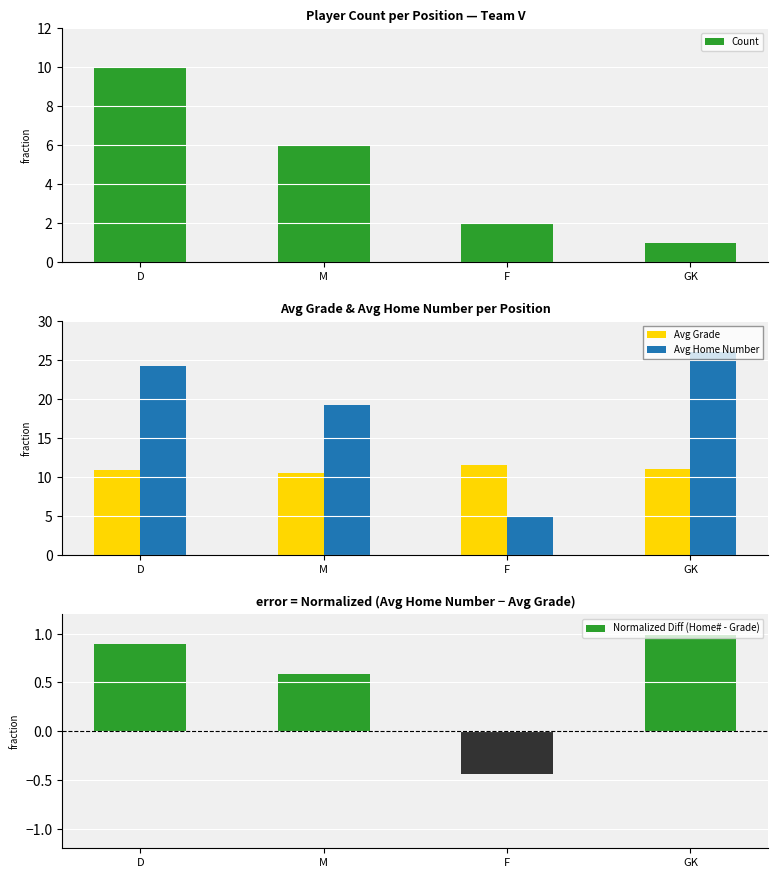

What value does the Normalized Diff (Home# - Grade) series have at M?

0.6